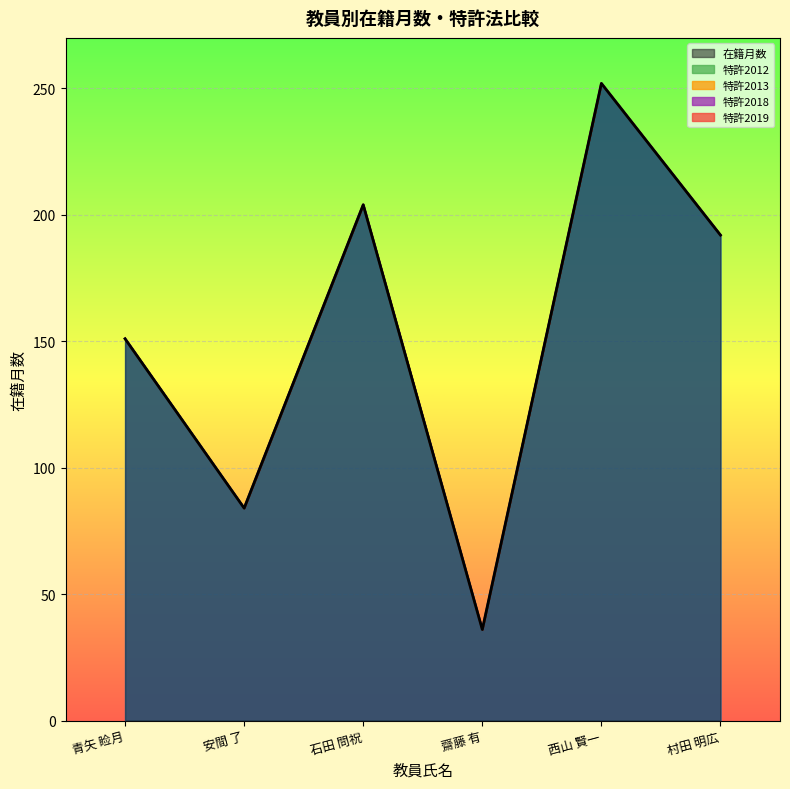

True or false: 特許2012 and 特許2019 cross at least once.

False